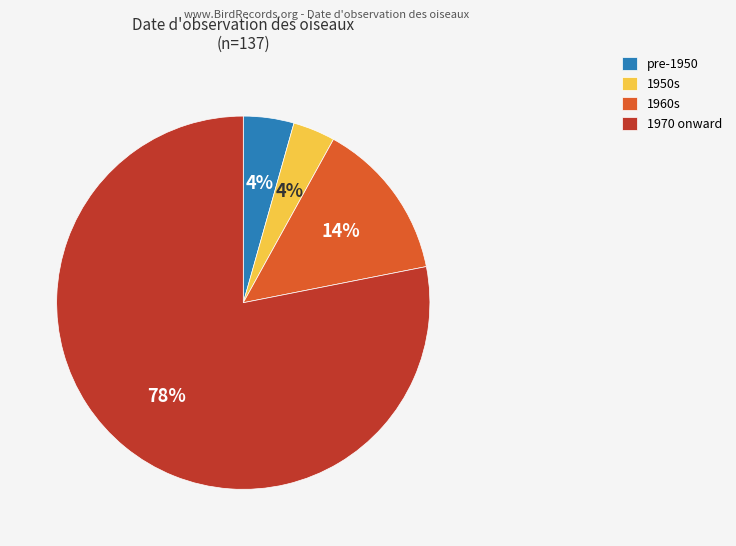

Is it true that 1970 onward is 78% of the pie?

True